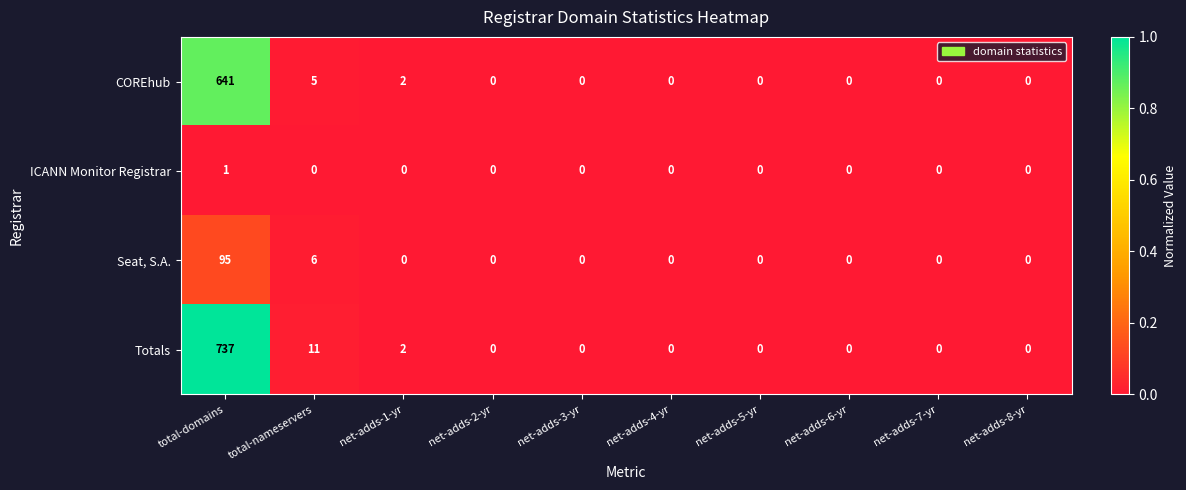

How many ICANN Monitor Registrar values are between 0 and 1?

10